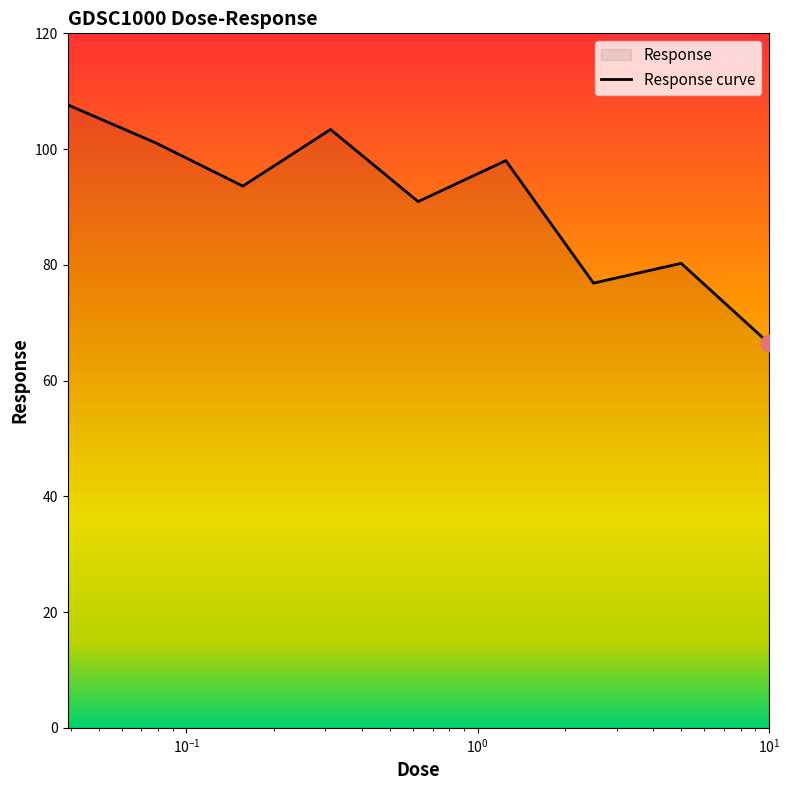

At which category does the data reach its first local valley?

0.15625